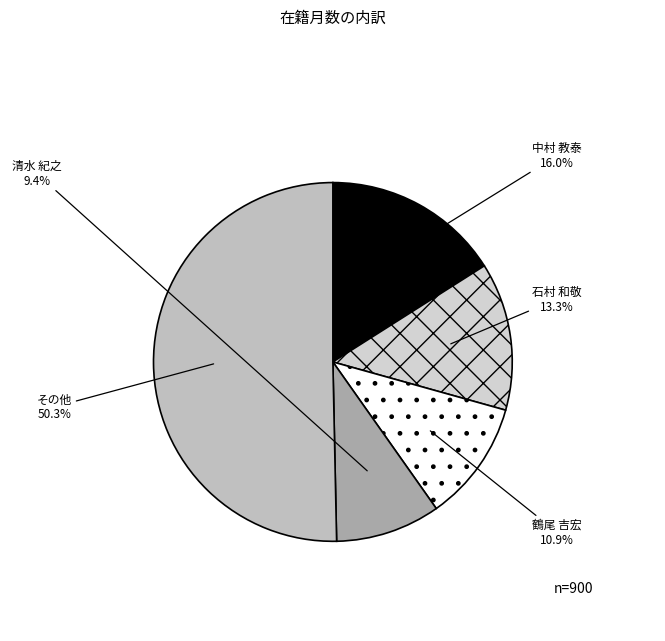

What is the ratio of the value at 石村 和敬 to the value at 中村 教泰?

0.8